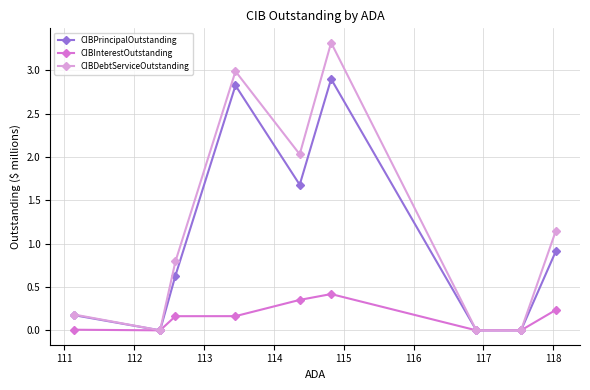

What is the average value of the CIBPrincipalOutstanding series?

1.0